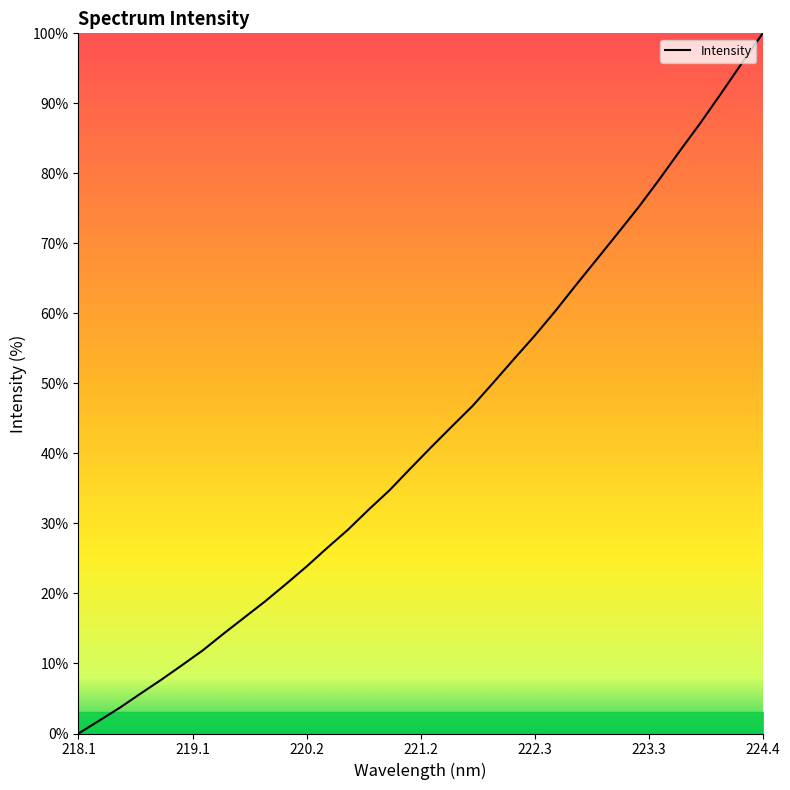

What is the difference between the maximum and minimum values?

100.0